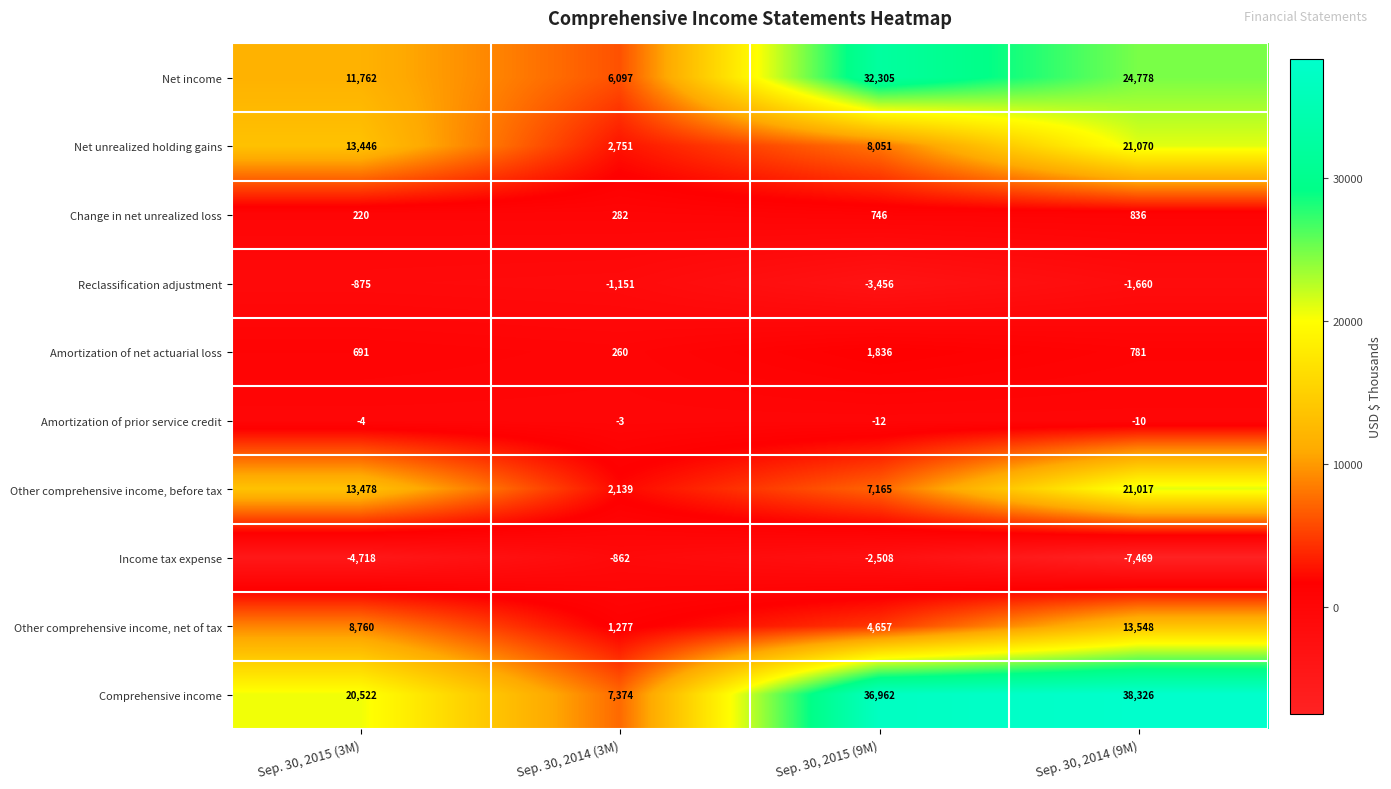

What is the average value of the Net income series?

18736